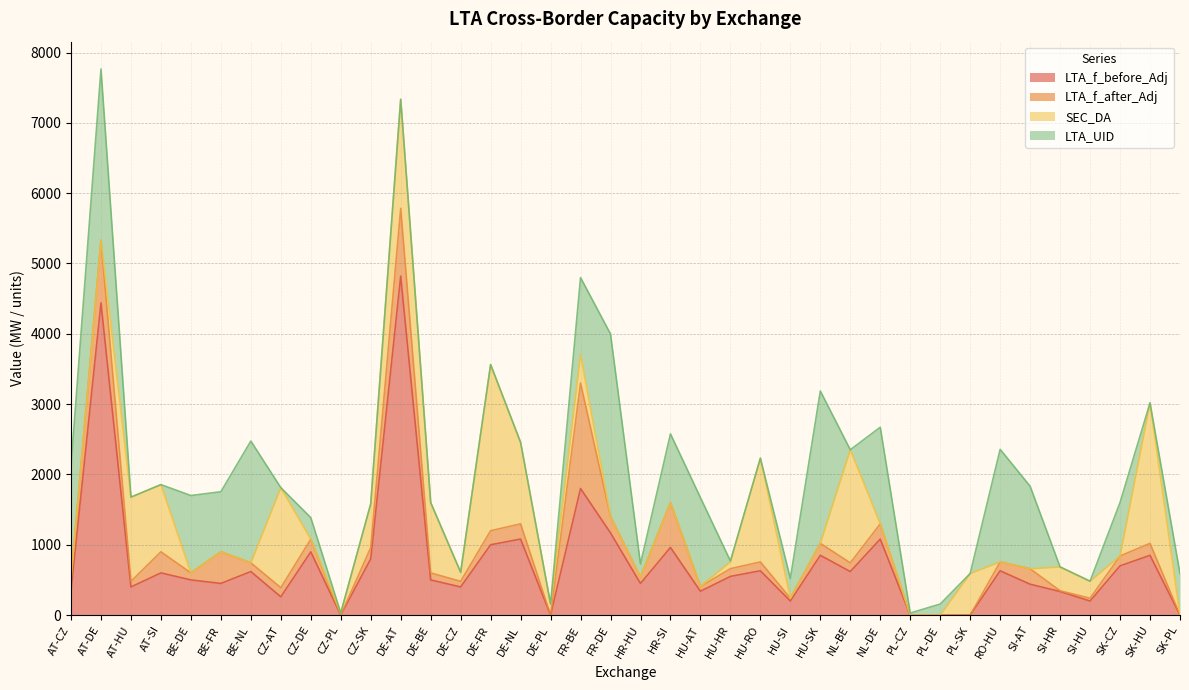

What are all the series names shown in the legend?

LTA_f_before_Adj, LTA_f_after_Adj, SEC_DA, LTA_UID